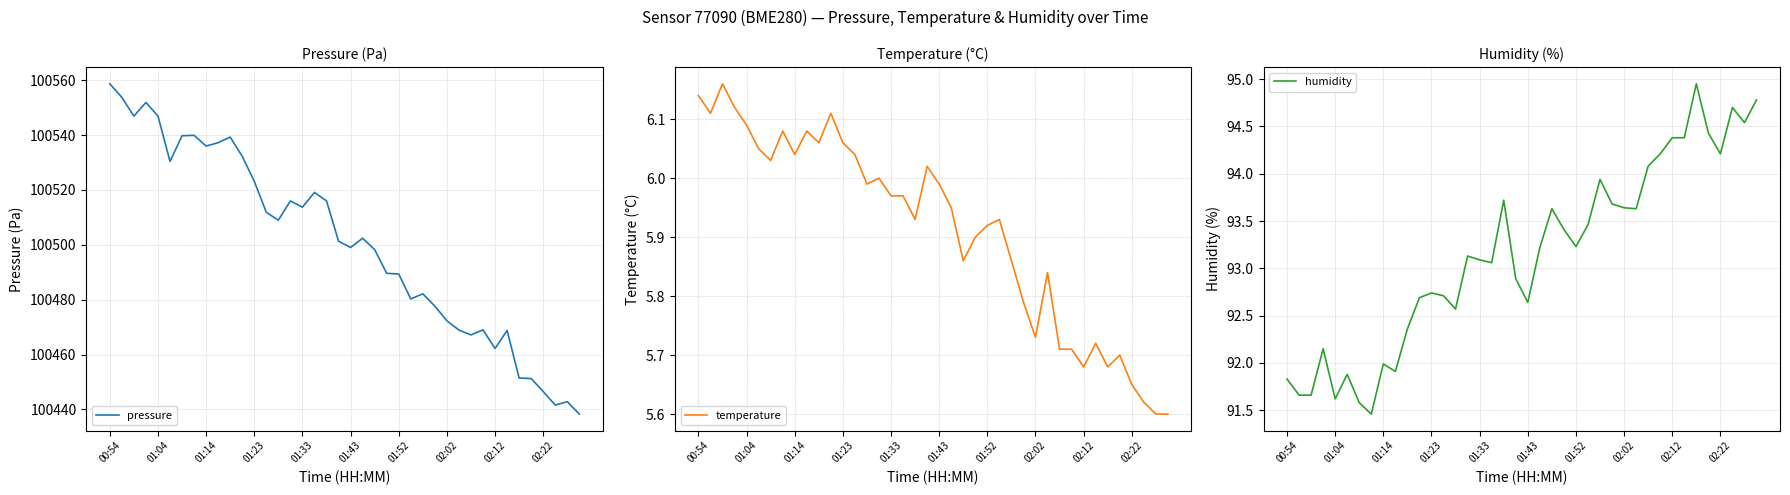

Is it true that pressure equals 100446.5 at 02:22?

True